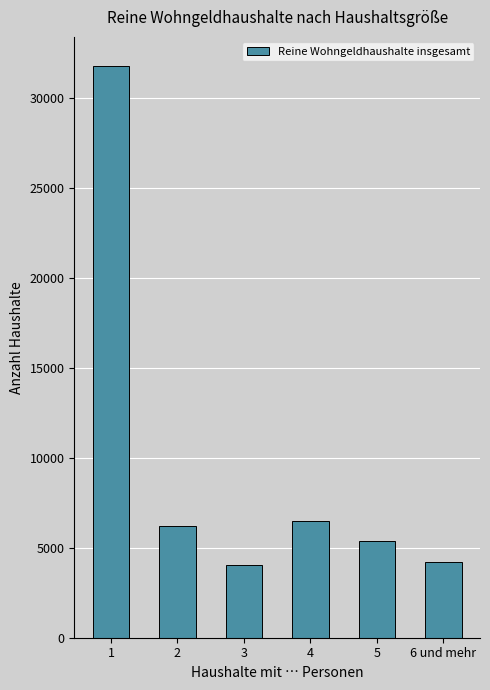

What is the value of the 1st bar from the left?

31785